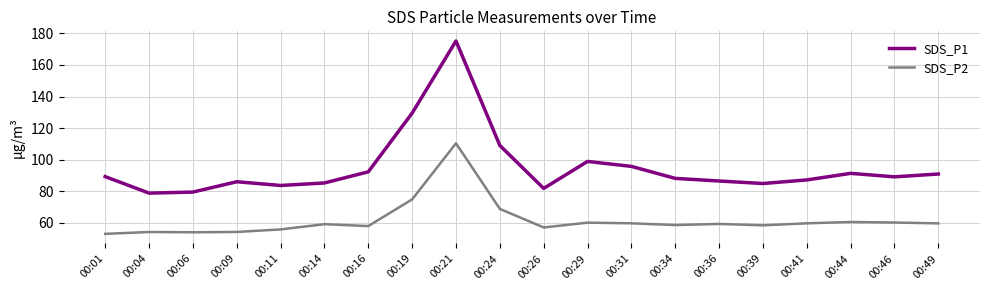

Which series has the largest range (max minus min)?

SDS_P1